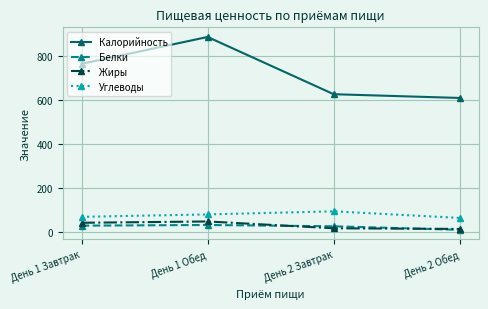

At which category does Калорийность reach its first local peak?

День 1 Обед